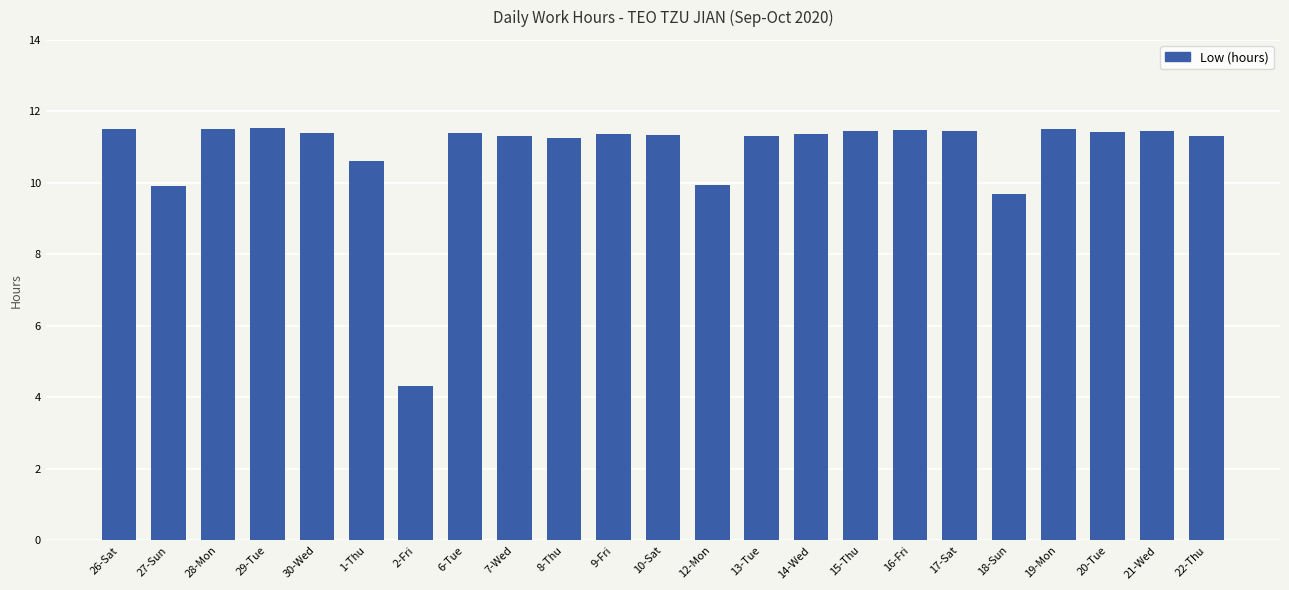

What is the approximate value at 18-Sun?

9.7